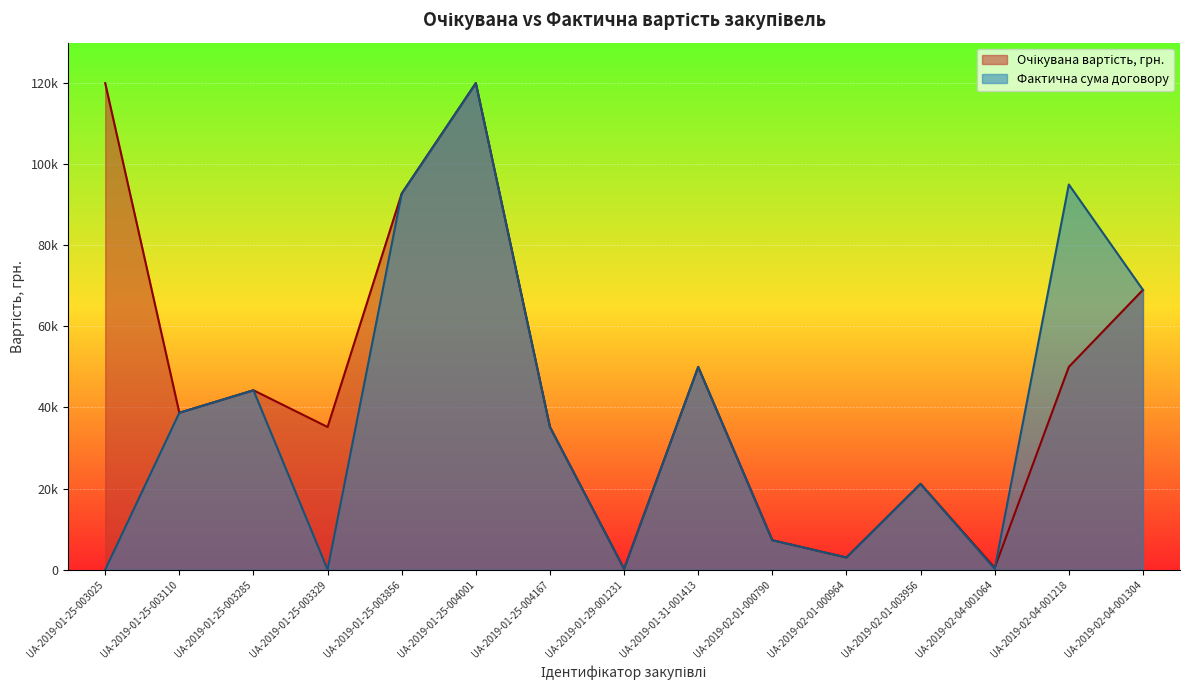

What is the total value across all series at UA-2019-02-04-001064?

632.2